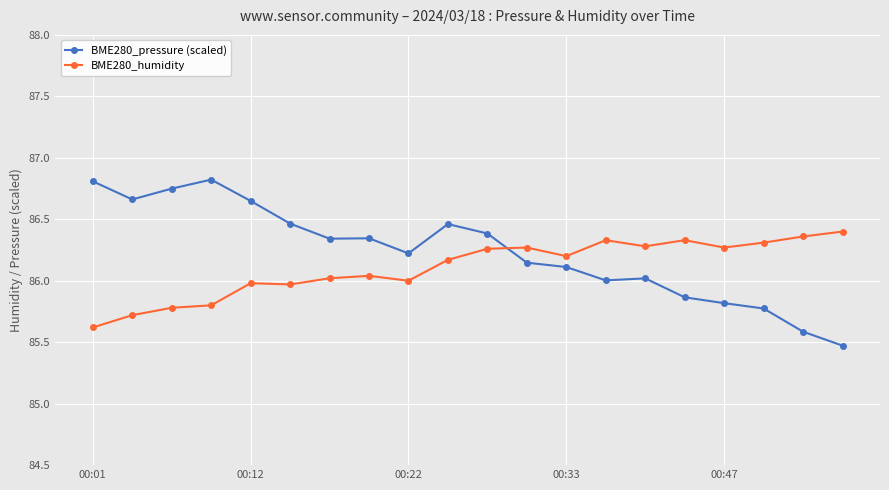

True or false: BME280_pressure (scaled) has more than 2 interior local peaks.

True